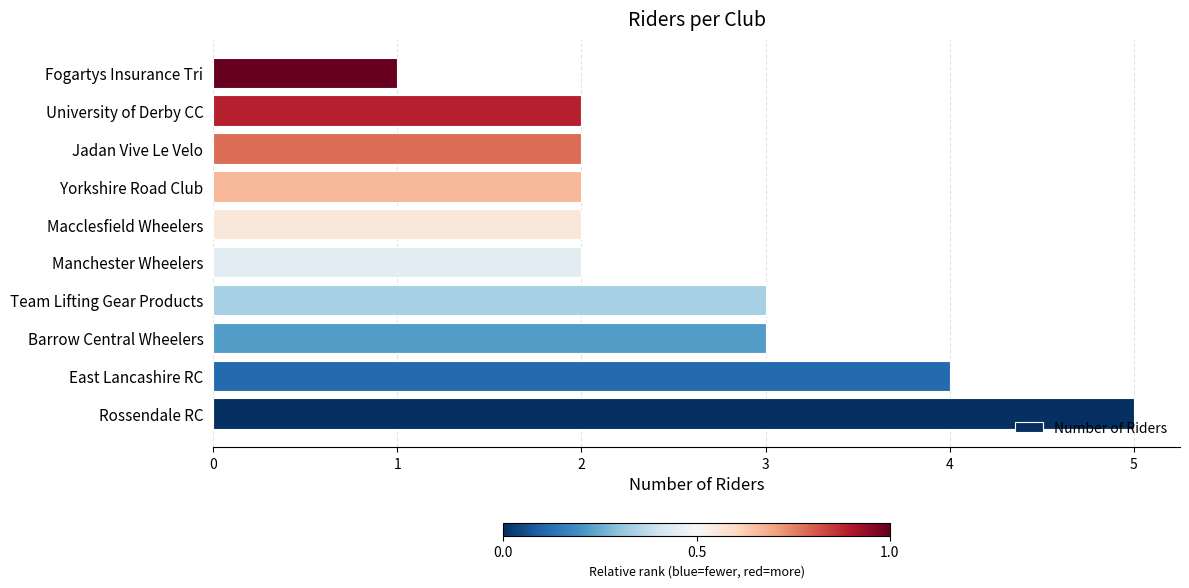

What is the difference between the second highest and minimum values?

3